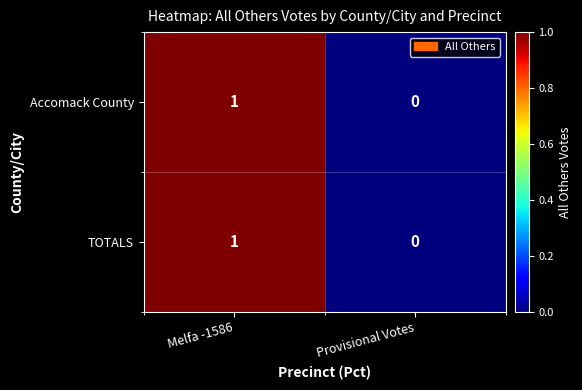

Reading left to right, what are all the values shown in this chart?

Accomack County: Melfa -1586=1	Provisional Votes=0
TOTALS: Melfa -1586=1	Provisional Votes=0